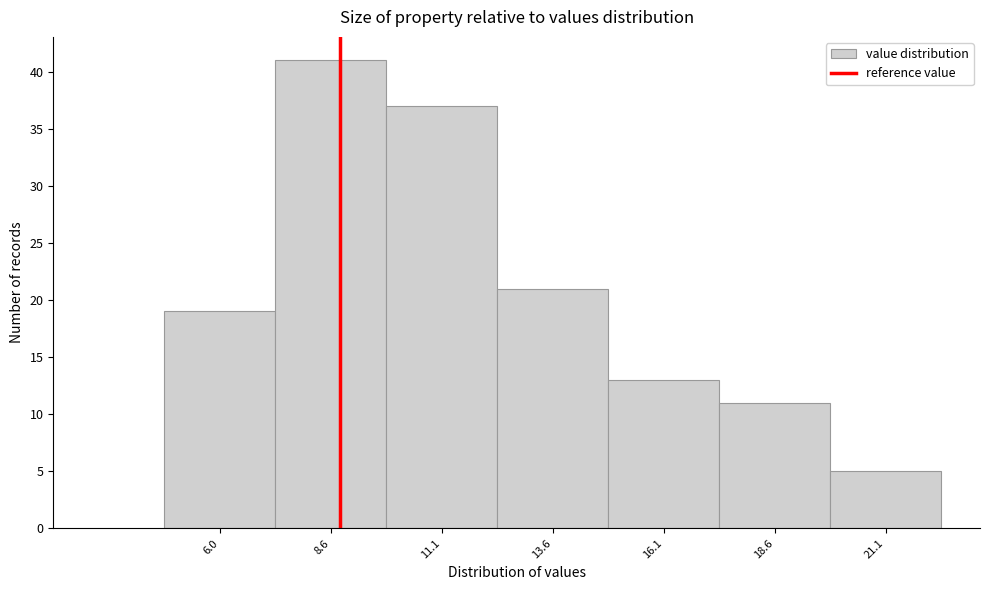

Reading left to right, what are all the values shown in this chart?

6.0=19	8.6=41	11.1=37	13.6=21	16.1=13	18.6=11	21.1=5